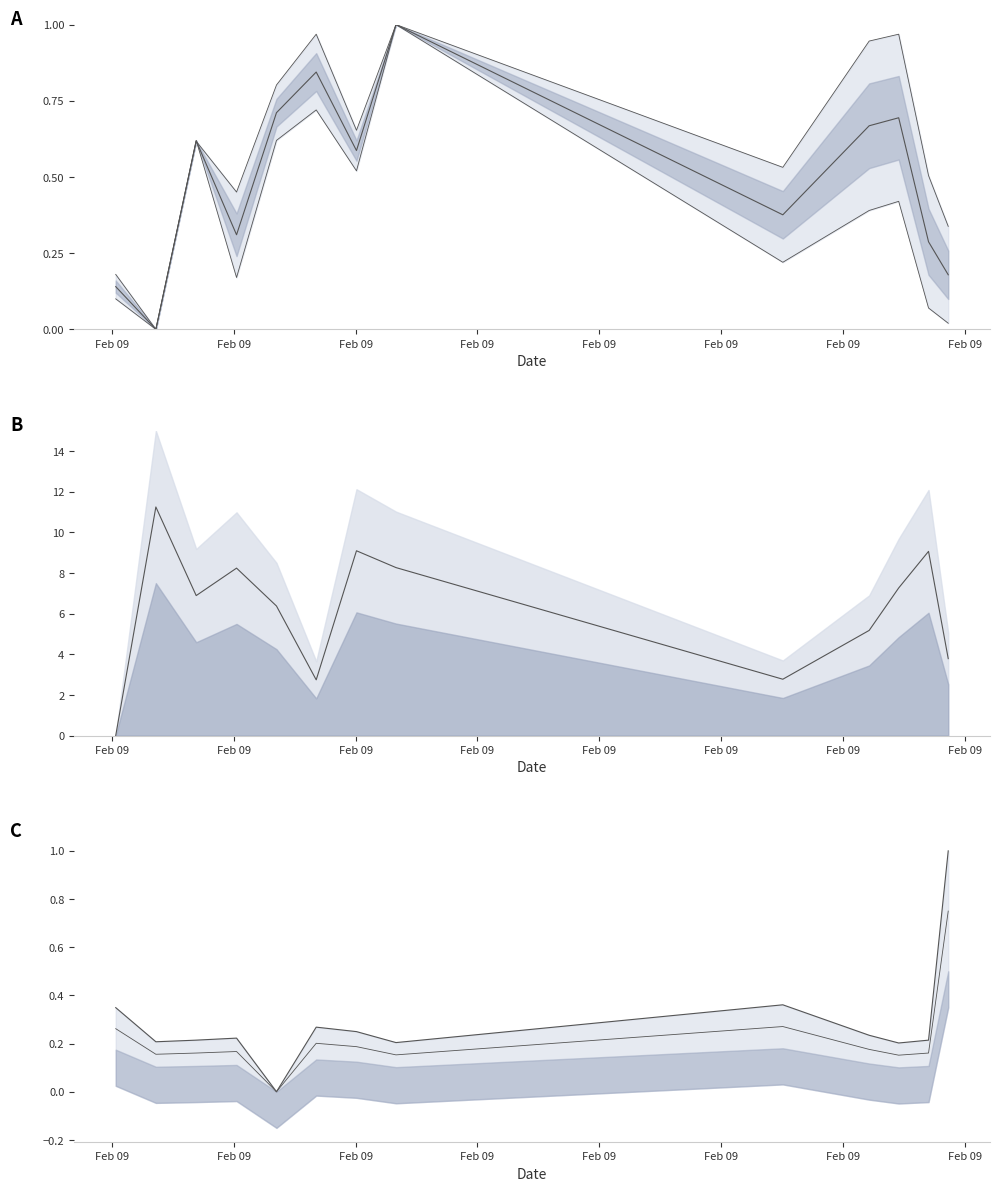

What is the sum of all SDS midline values?

6.4